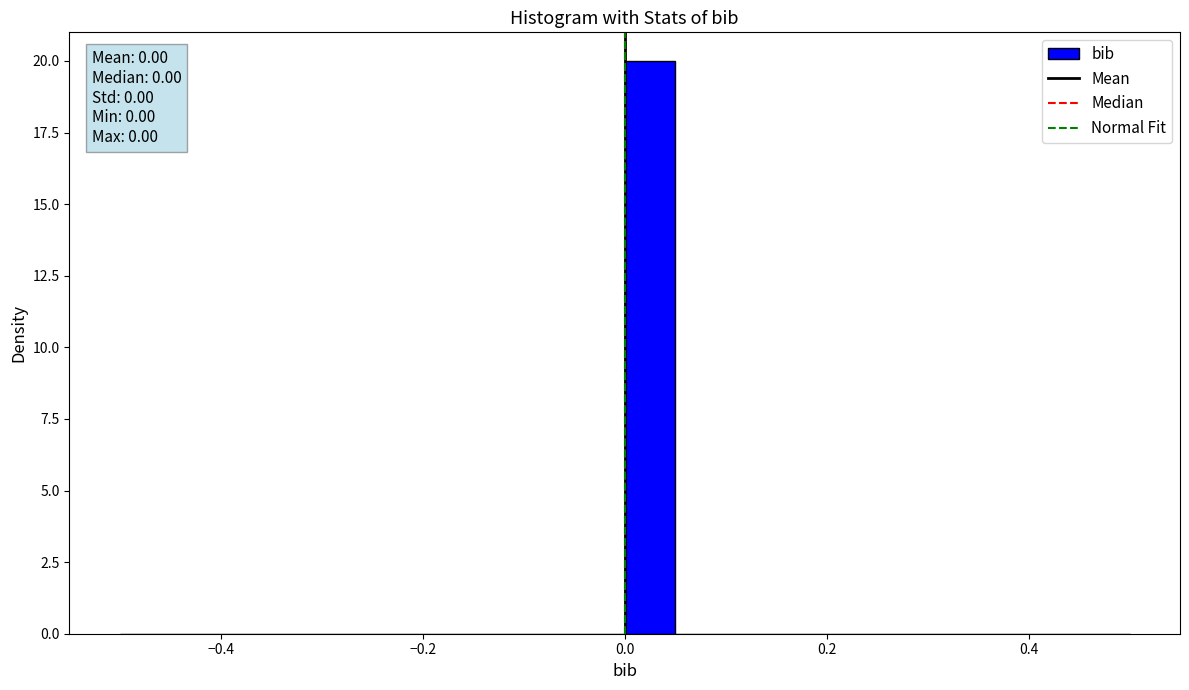

Around what value on the x-axis is the tallest bar? Give the approximate position of its centre, as read against the axis.

0.02